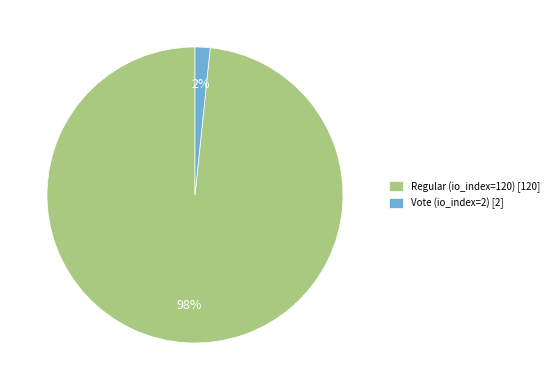

To the nearest percent, what is the average slice percentage?

50%